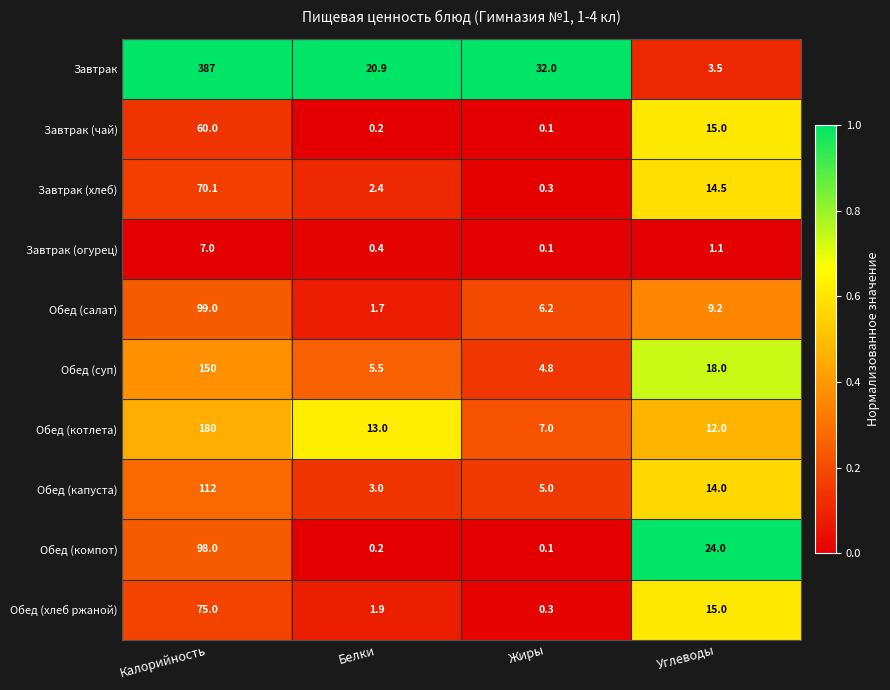

Which category has the lowest value in the Обед (капуста) series?

Белки